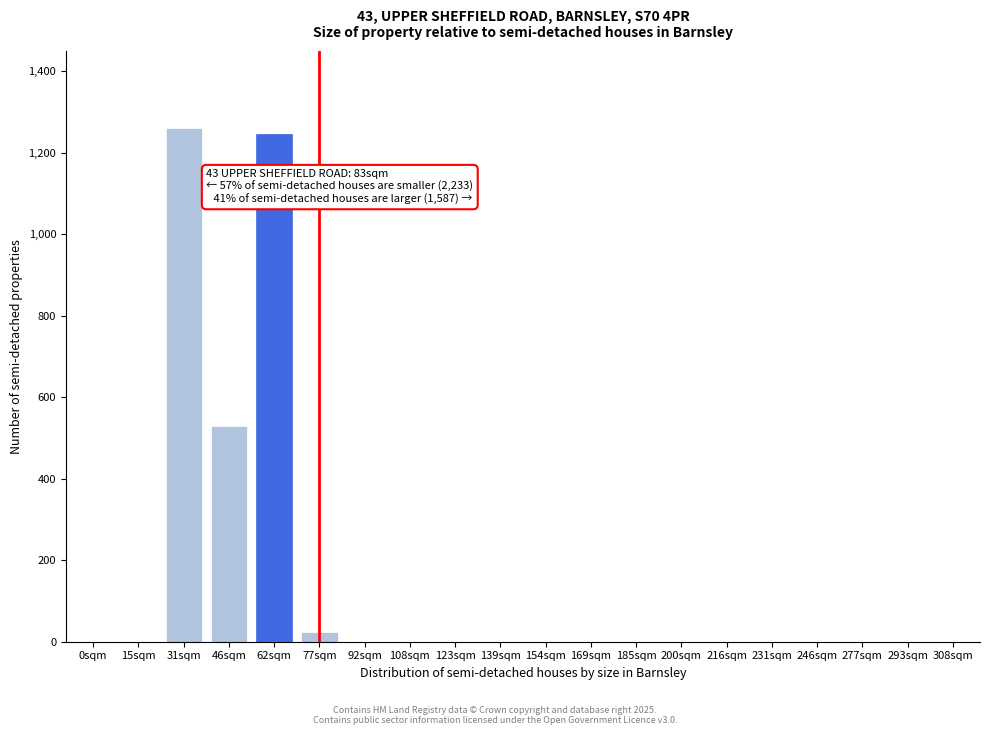

Reading left to right, extract all data points from this chart.

0sqm=0	15sqm=0	31sqm=1260	46sqm=530	62sqm=1245	77sqm=24	92sqm=0	108sqm=0	123sqm=0	139sqm=0	154sqm=0	169sqm=0	185sqm=0	200sqm=0	216sqm=0	231sqm=0	246sqm=0	277sqm=0	293sqm=0	308sqm=0